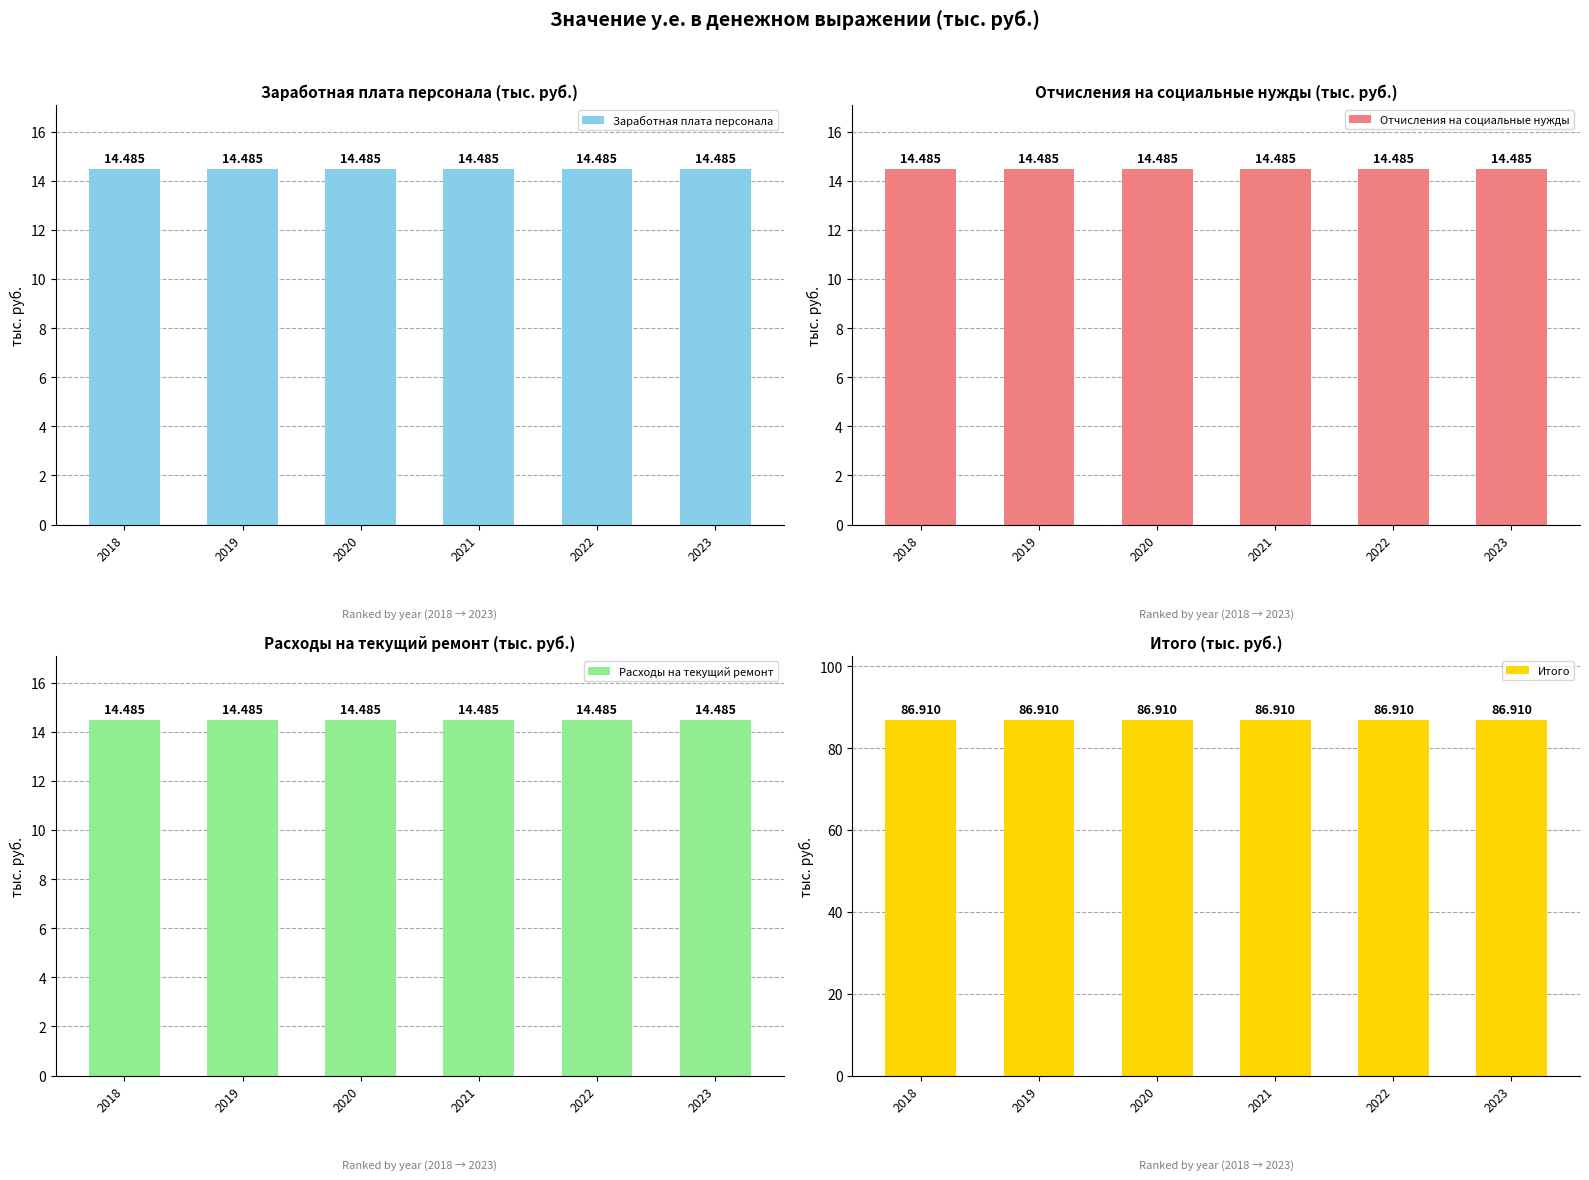

The Итого series shows 86.9 at 2022. True or false?

True